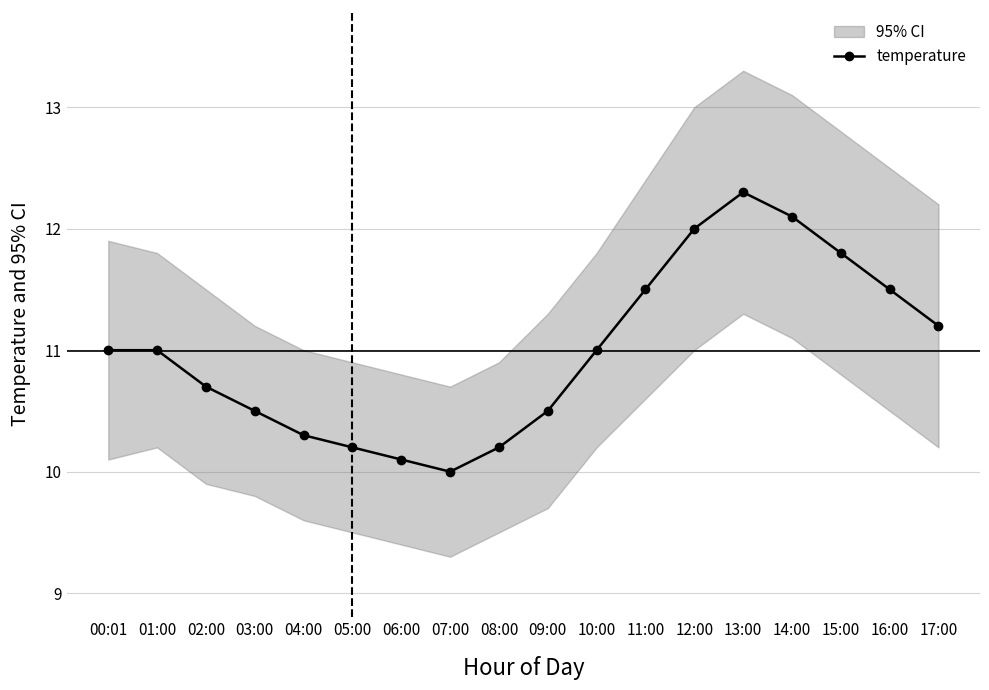

What is the smallest value displayed?

10.0